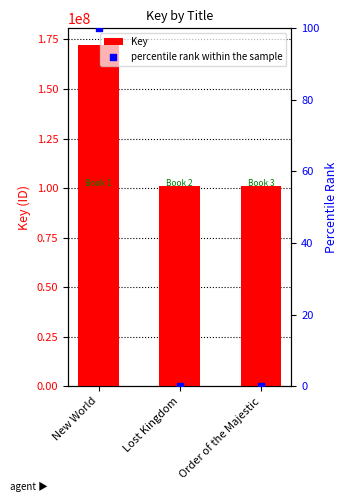

What is the total value across all series at Order of the Majestic?

101101708.0